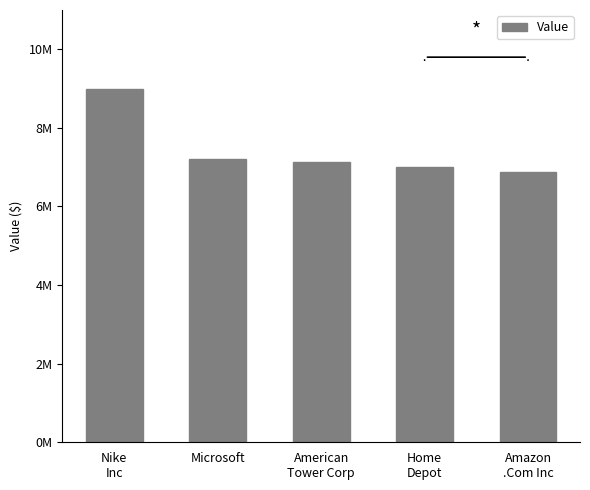

What is the sum of all values?

37197000